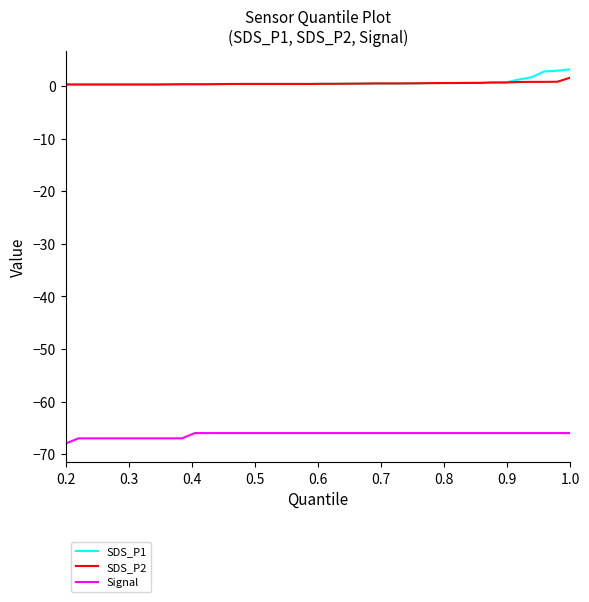

What is the maximum value shown in the chart?

3.2